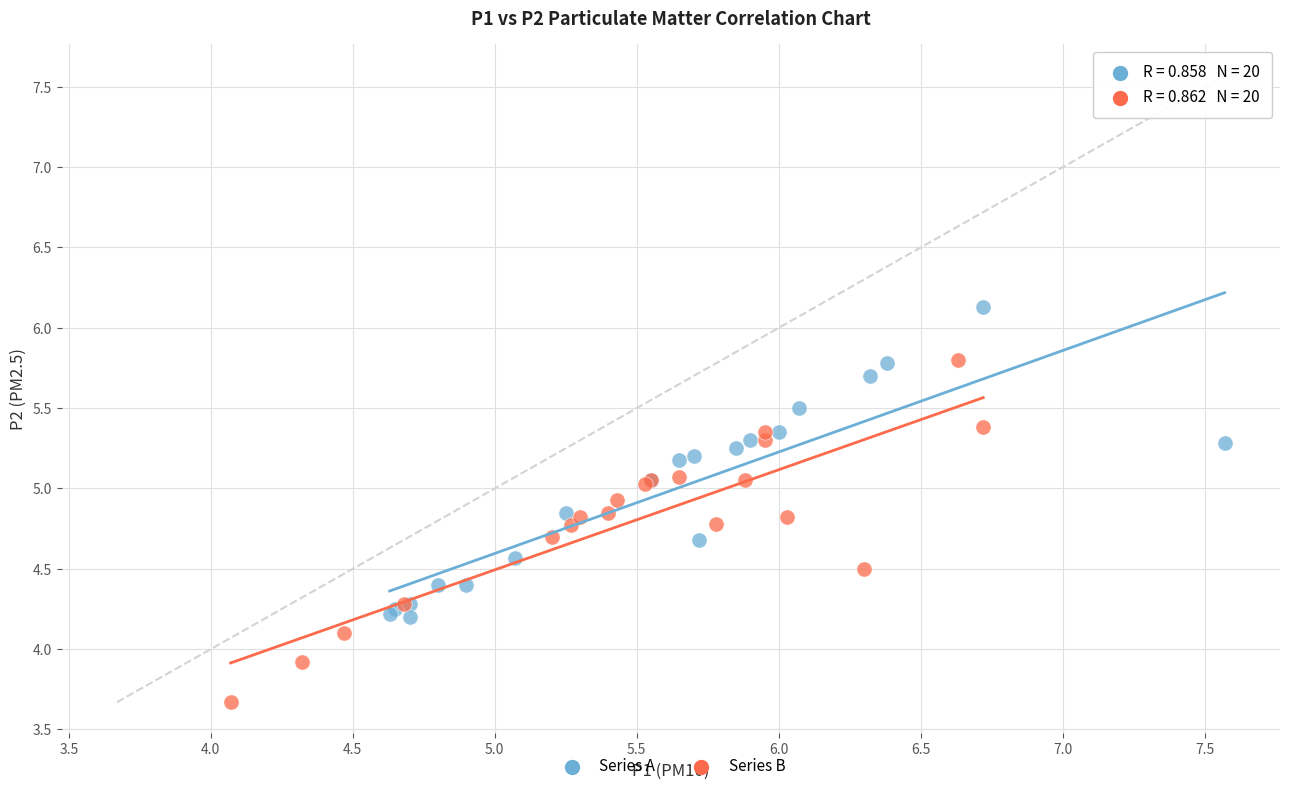

Which series contains the lowest Y value?

Series B